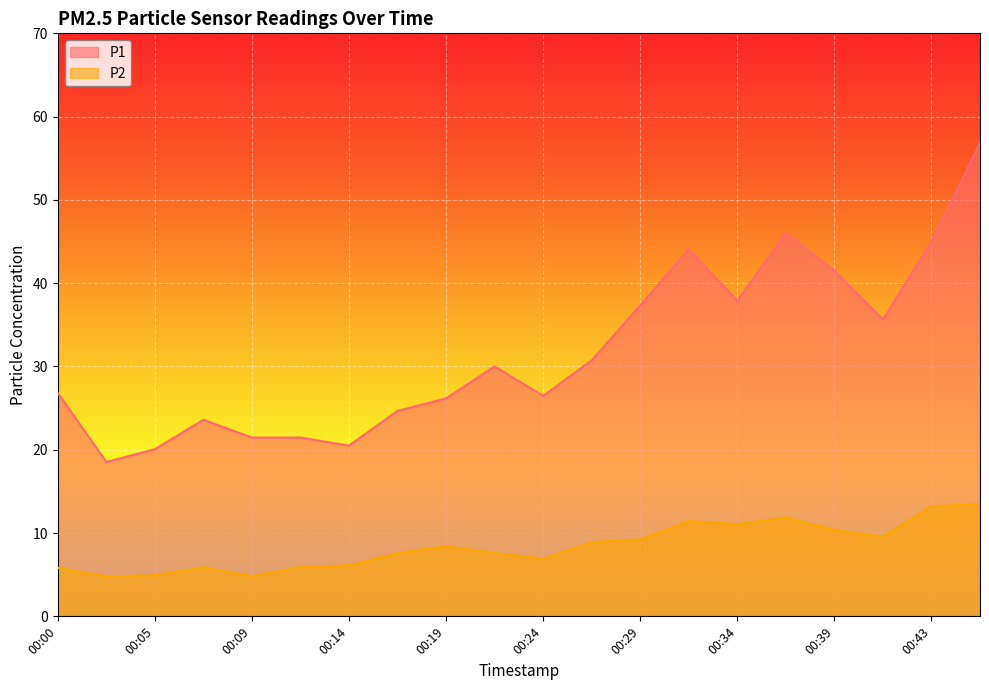

What is the sum of the P1 values at 00:31 and 00:43?

89.1